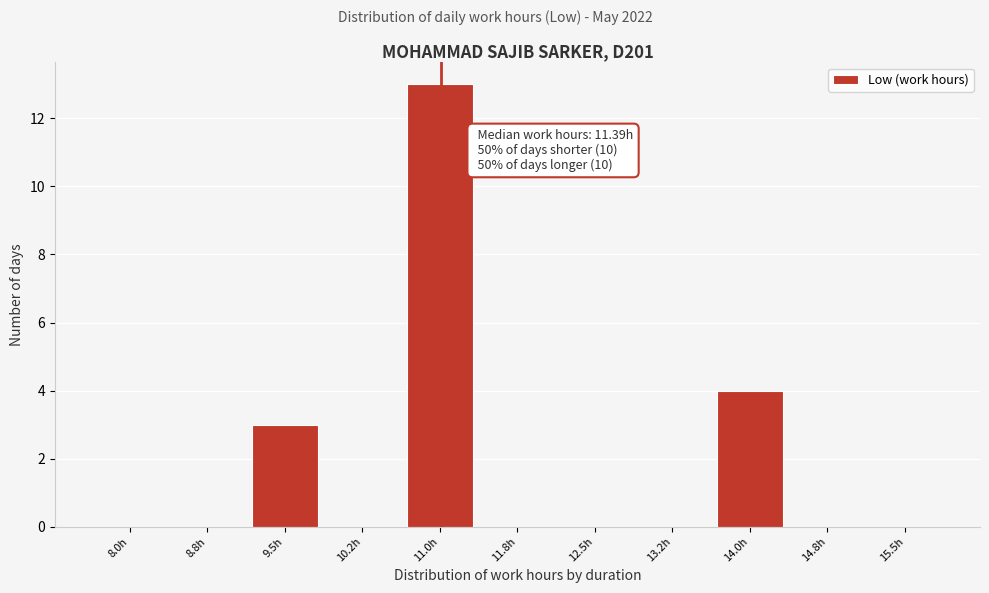

Reading left to right, extract all data points from this chart.

8.0h=0	8.8h=0	9.5h=3	10.2h=0	11.0h=13	11.8h=0	12.5h=0	13.2h=0	14.0h=4	14.8h=0	15.5h=0